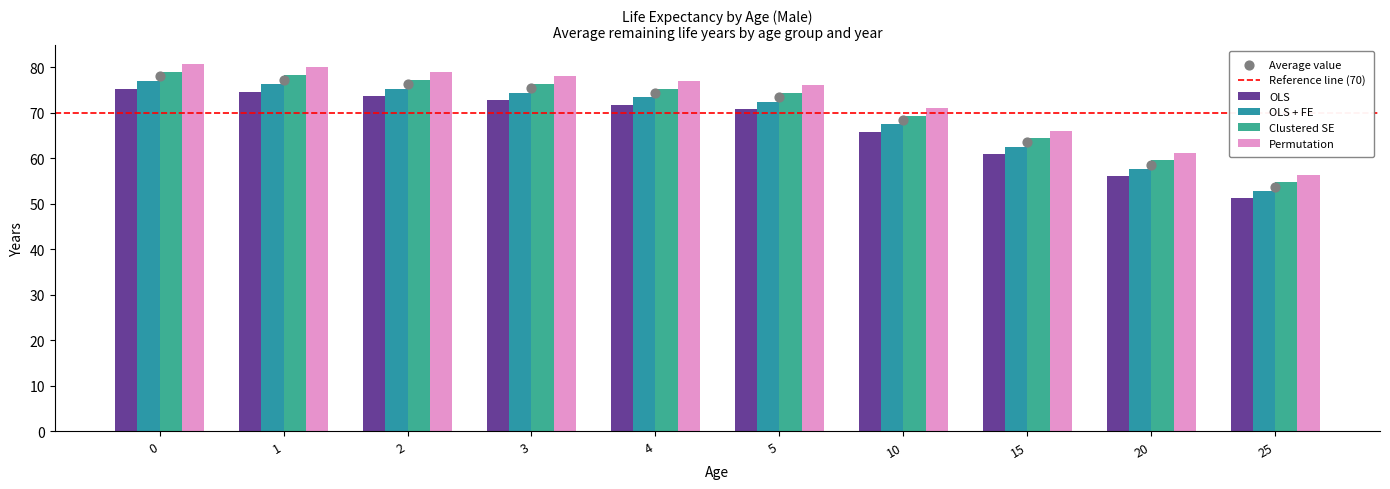

What are all the series names shown in the legend?

OLS, OLS + FE, Clustered SE, Permutation